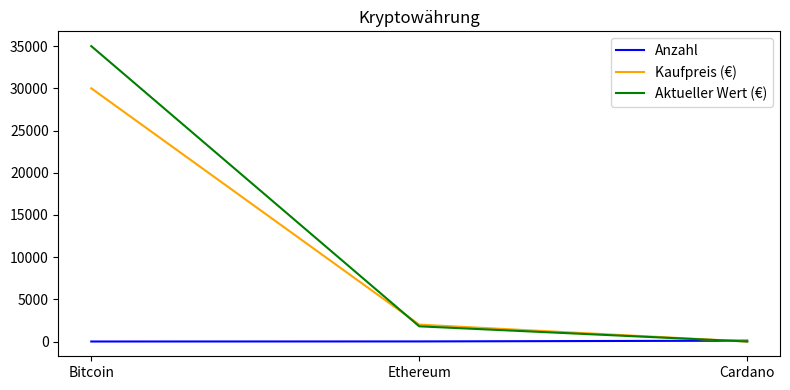

How many distinct data groups are displayed?

3